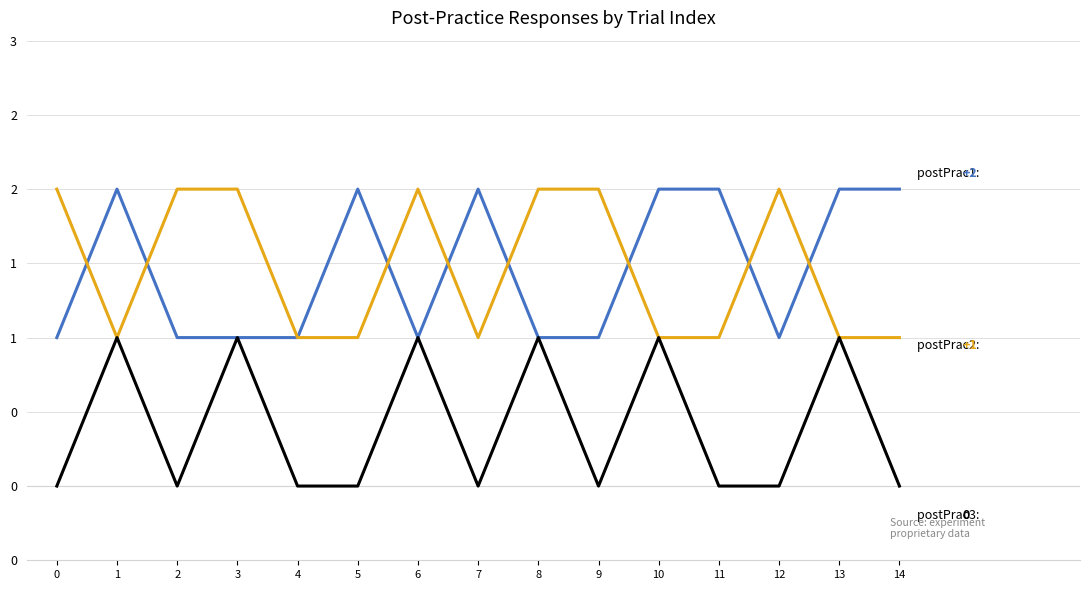

What is the total value across all series at 6?

4